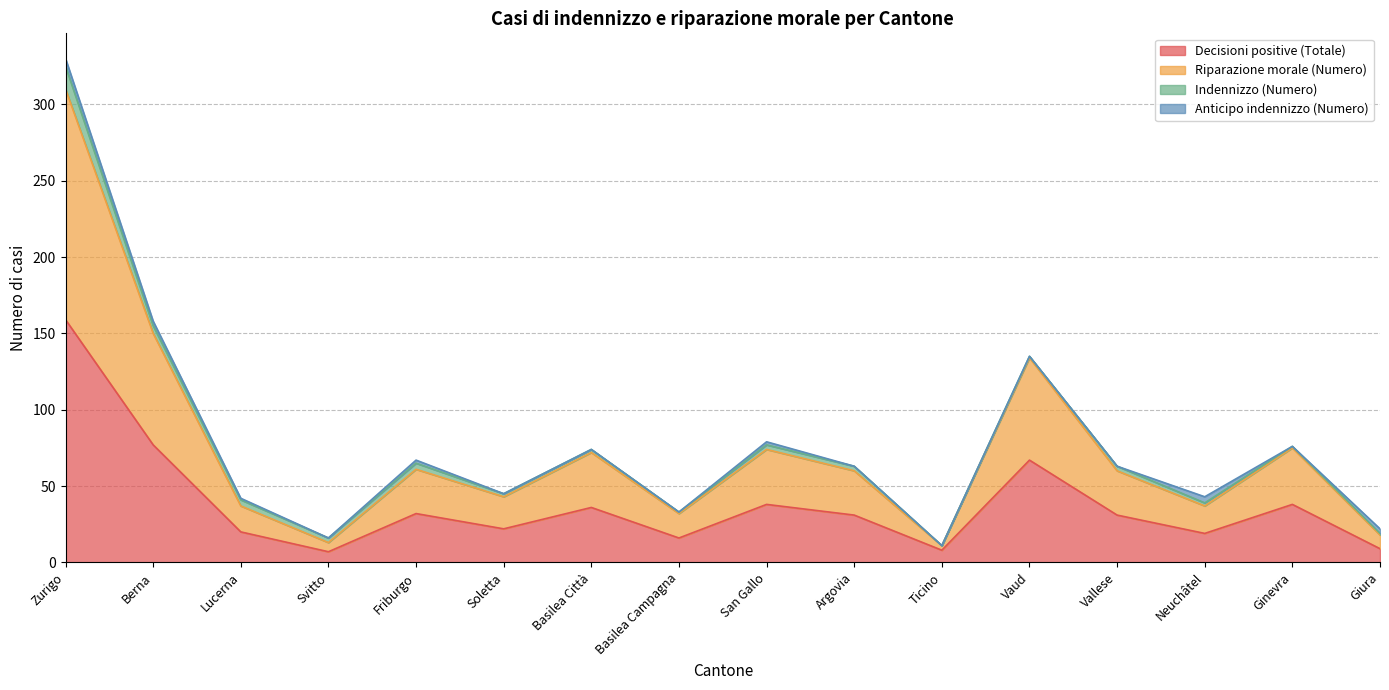

Between Lucerna and Zurigo, which is larger?

Zurigo